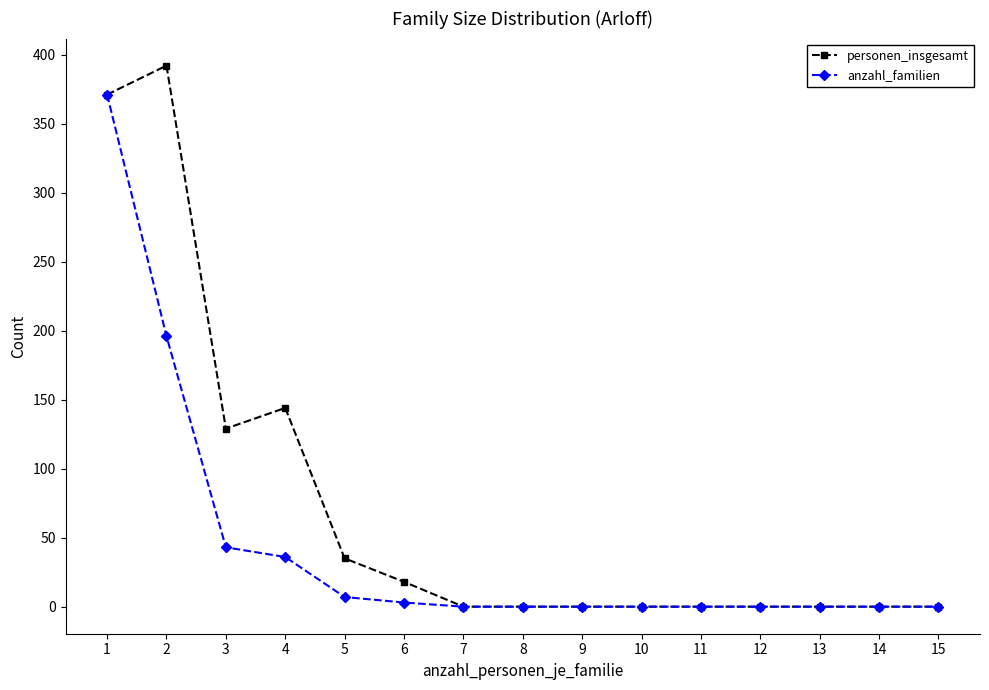

How many values in the anzahl_familien series exceed 0?

6